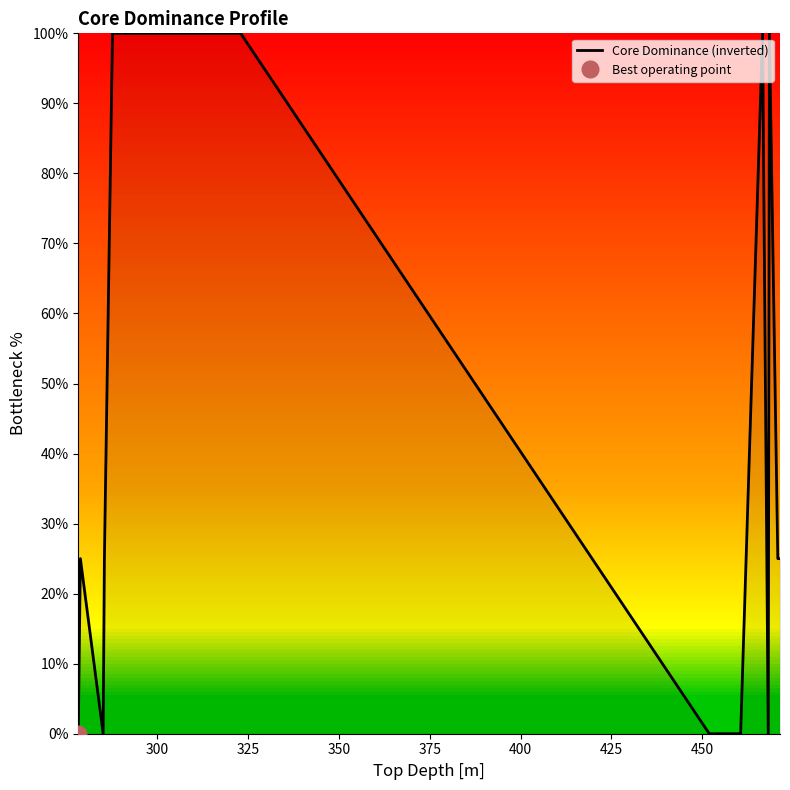

What is the maximum value for Core Dominance (inverted)?

100